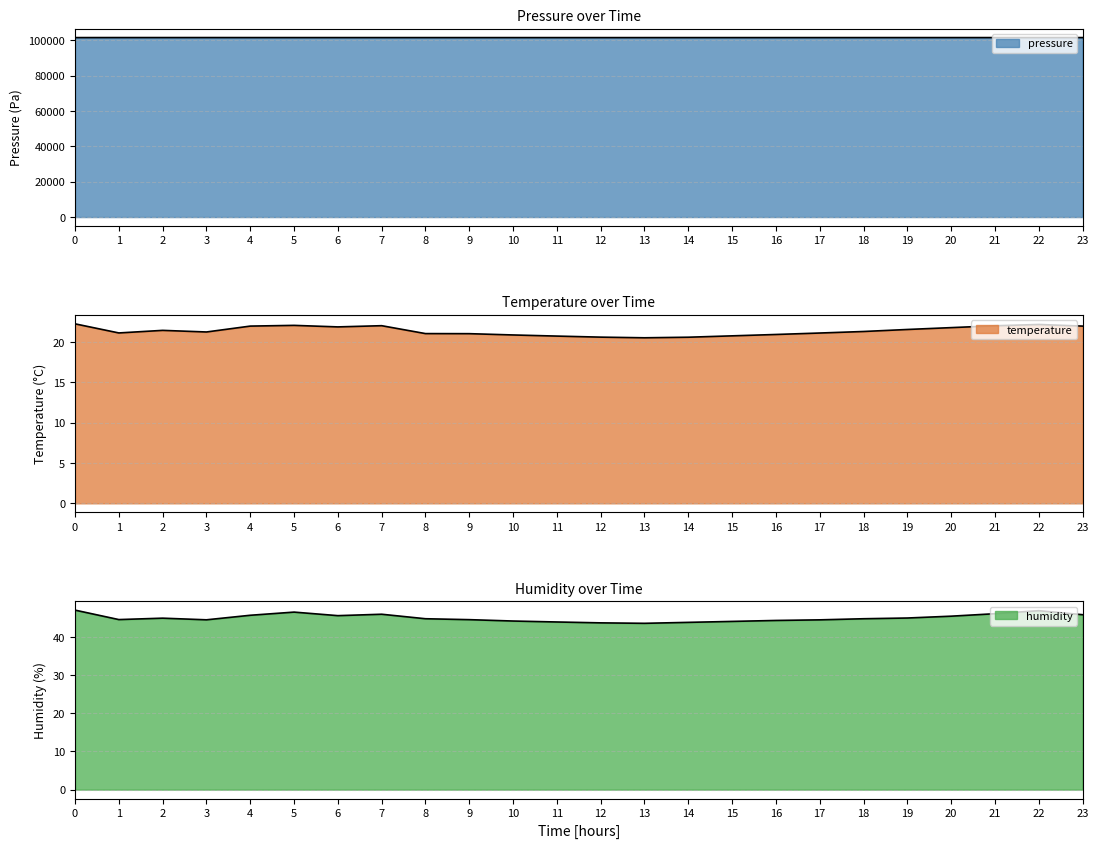

What are all the series names shown in the legend?

pressure, temperature, humidity